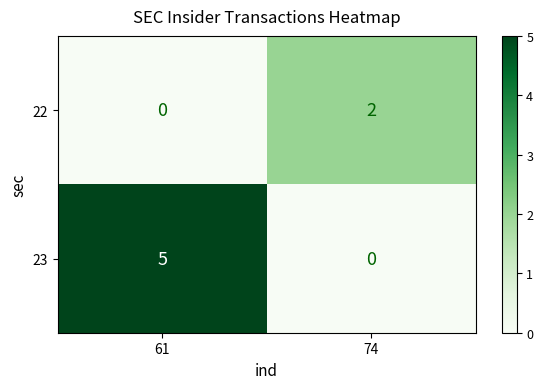

At which category does the chart reach its peak across all series?

61